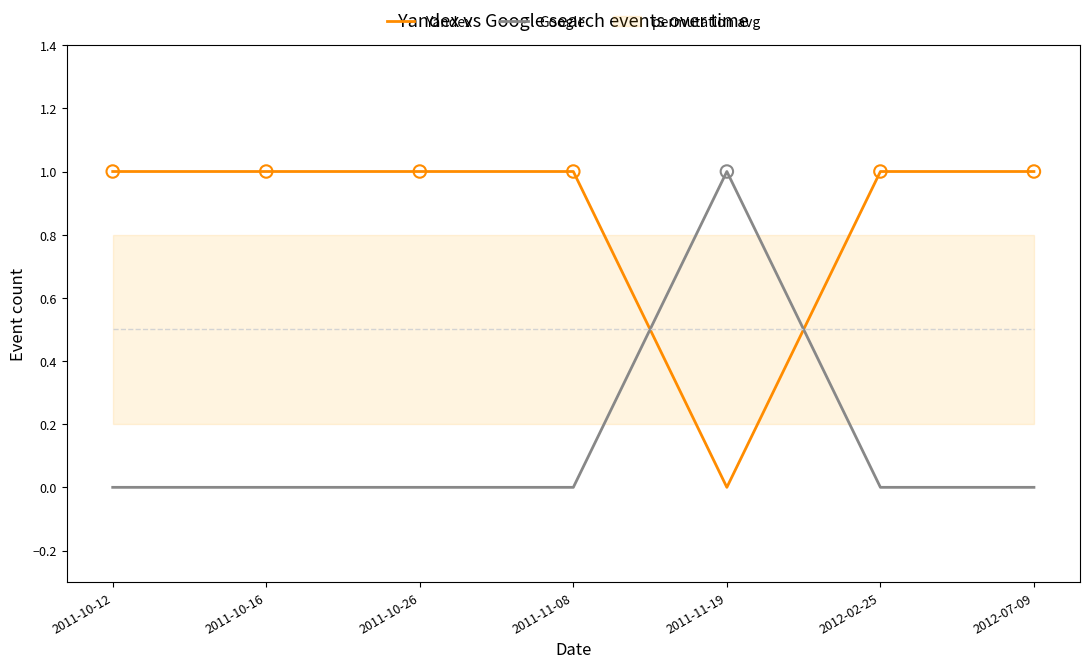

At which category is the sum across all series the highest?

2011-10-12